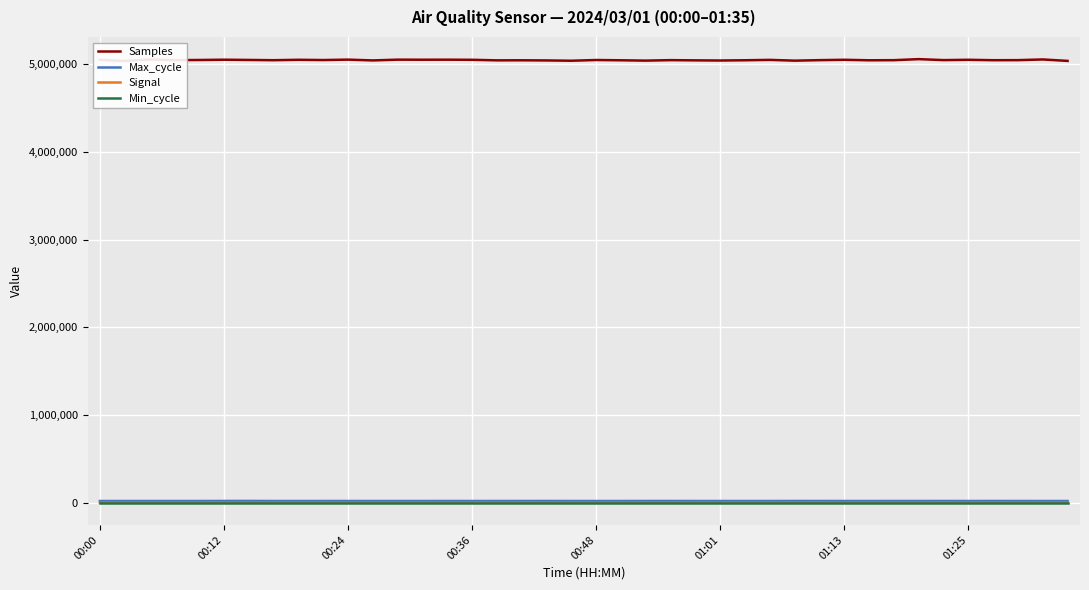

Rank the series at 01:01 from highest to lowest value.

Samples, Max_cycle, Min_cycle, Signal